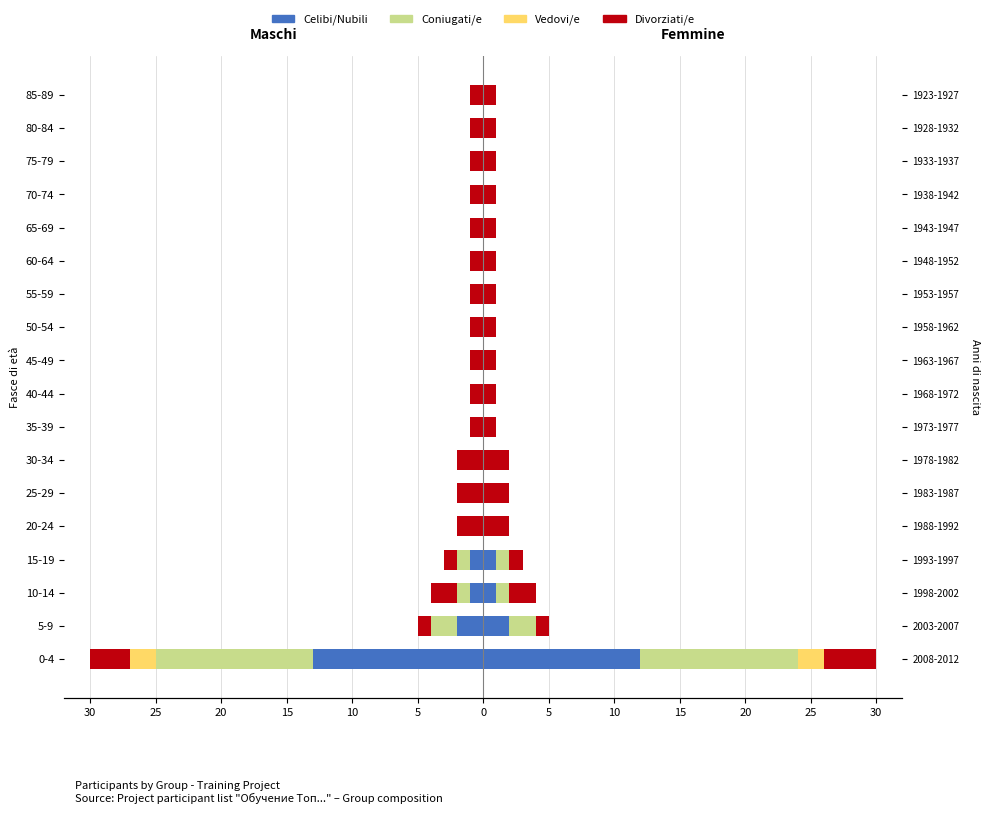

Is it true that Vedovi/e equals -1 at 60-64?

False